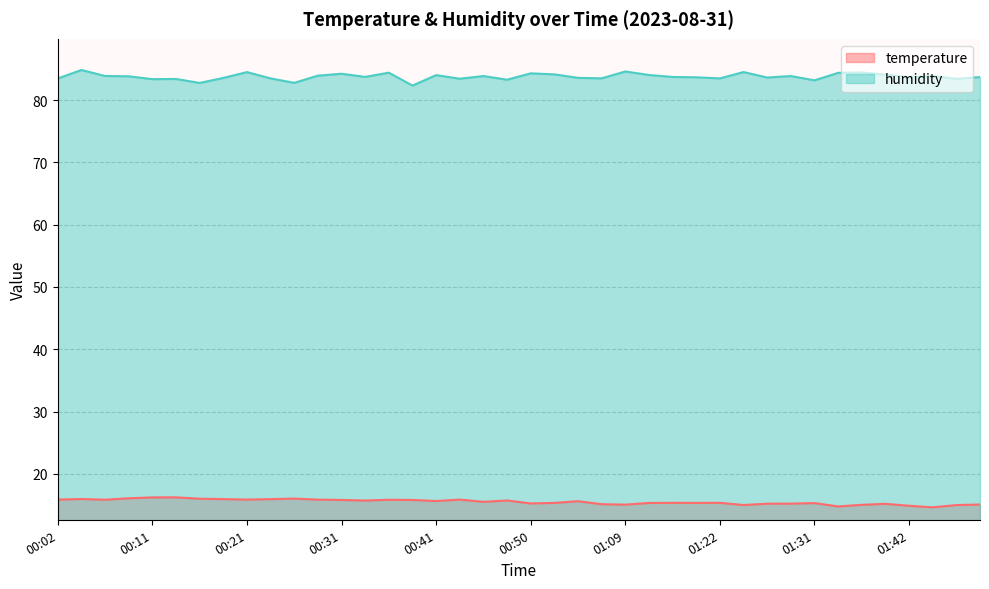

What is the sum of all temperature values?

620.9